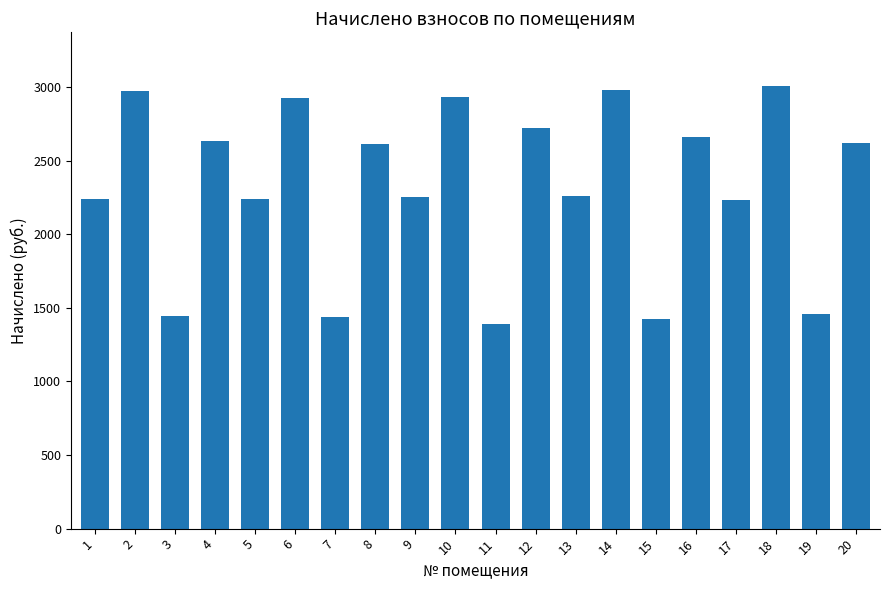

How many bars are there in total?

20